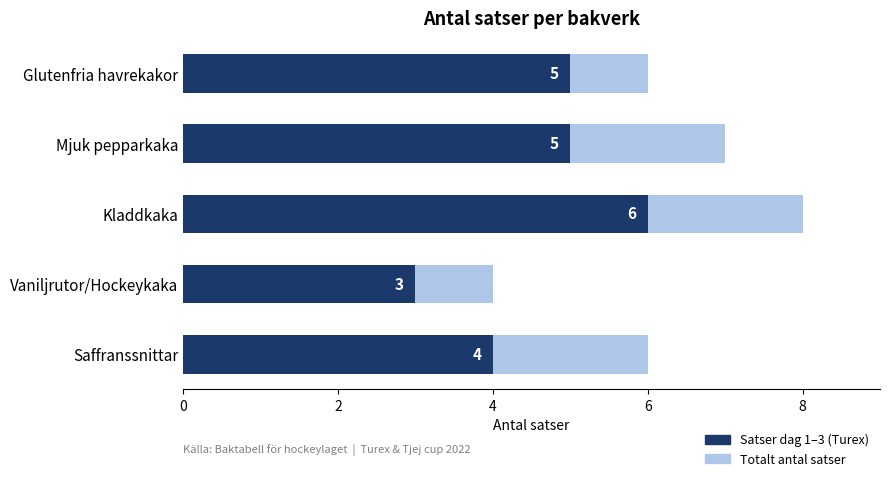

What is the average value of the Satser dag 1–3 series?

5